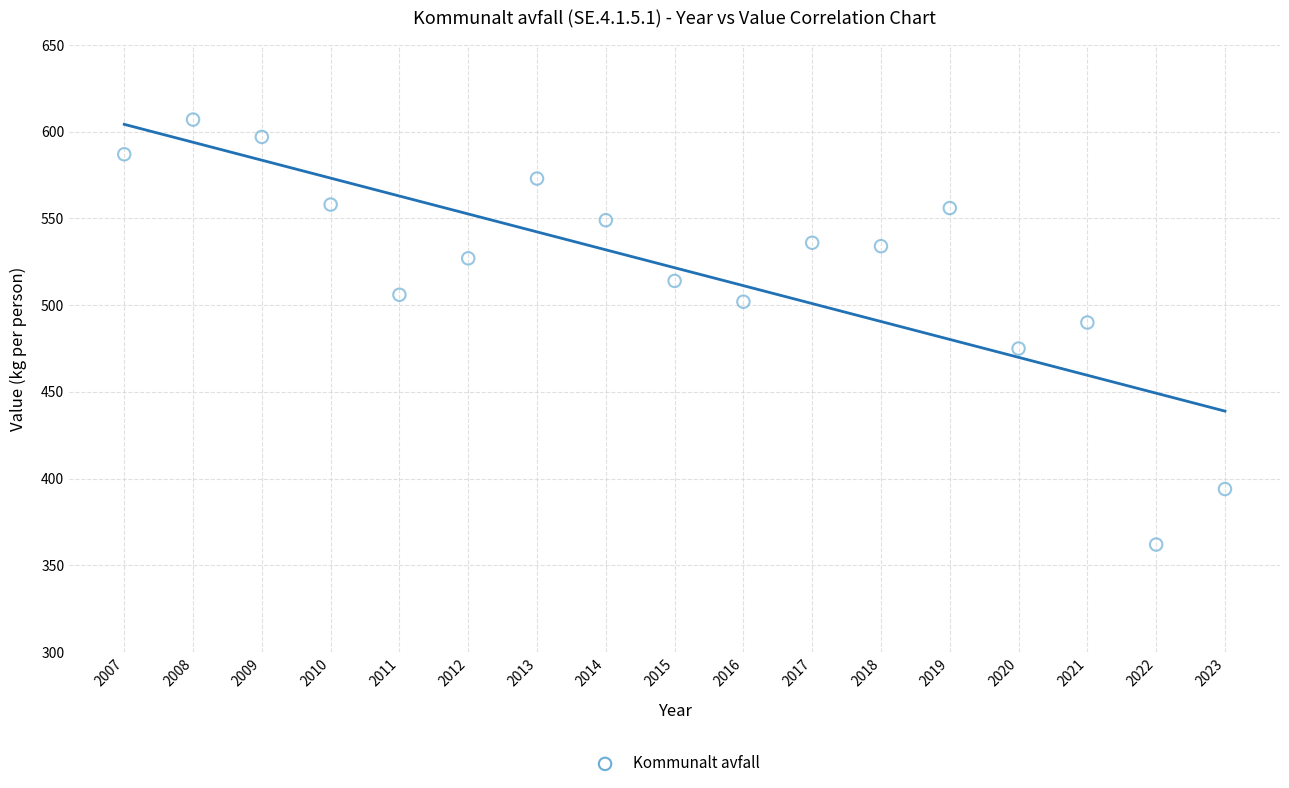

What is the range of Y values (max minus min)?

245